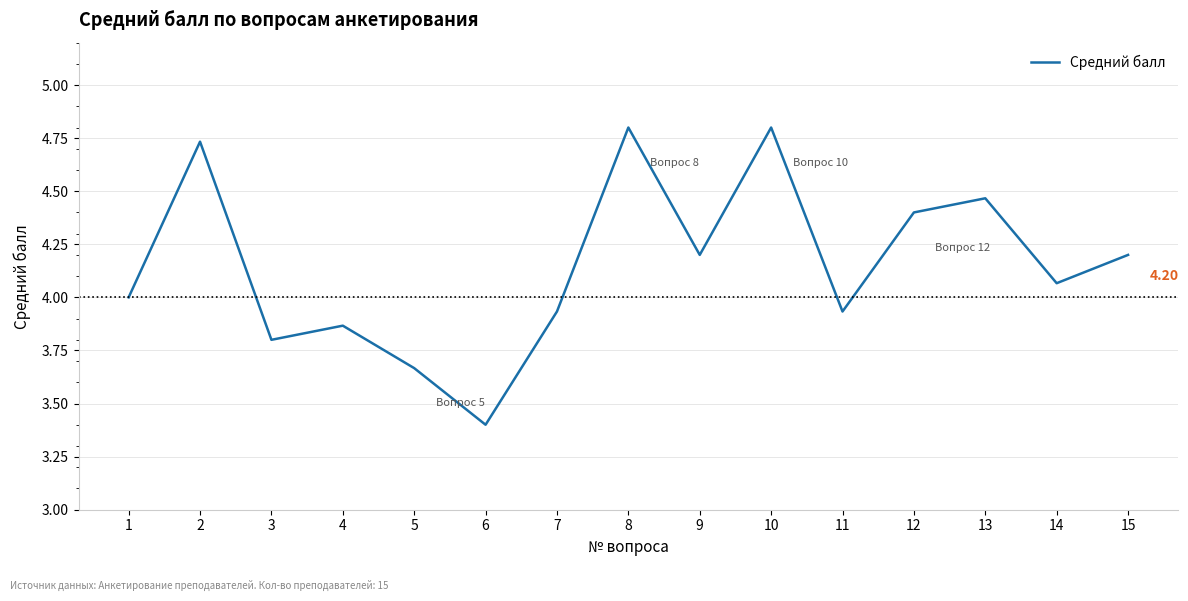

Is it true that the value at 15 is 4.2?

True